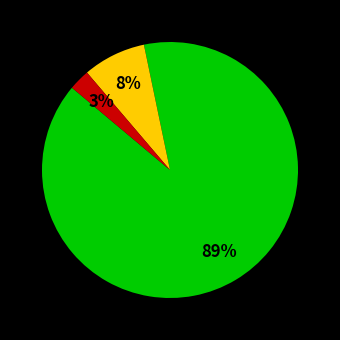

To the nearest percent, what is the average slice percentage?

33%